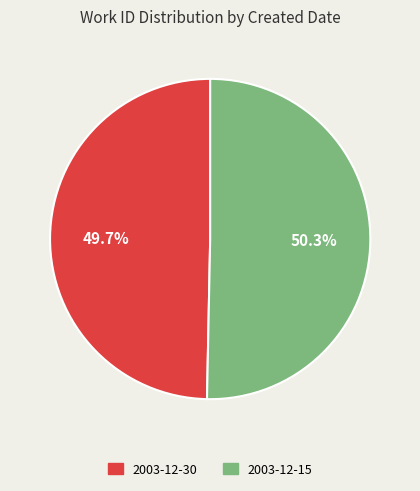

Which has a higher value, 2003-12-15 or 2003-12-30?

2003-12-15